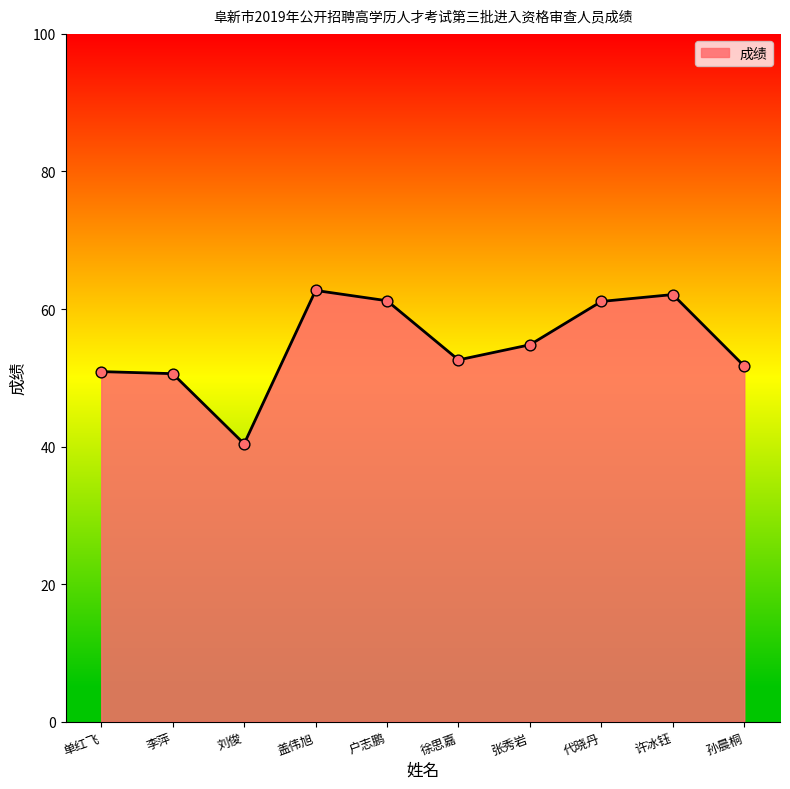

Between 代晓丹 and 盖伟旭, which is larger?

盖伟旭